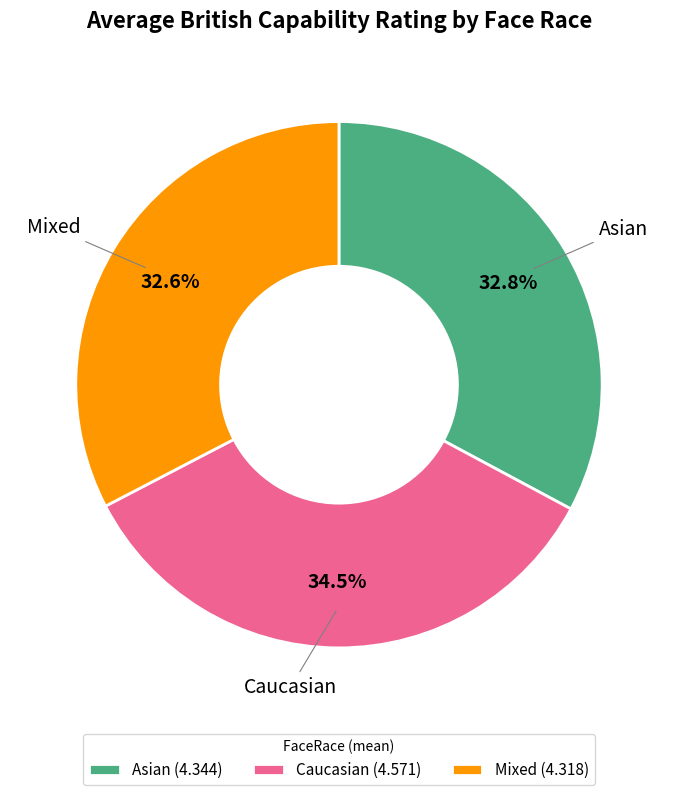

Is there any slice that represents more than half of the pie?

No